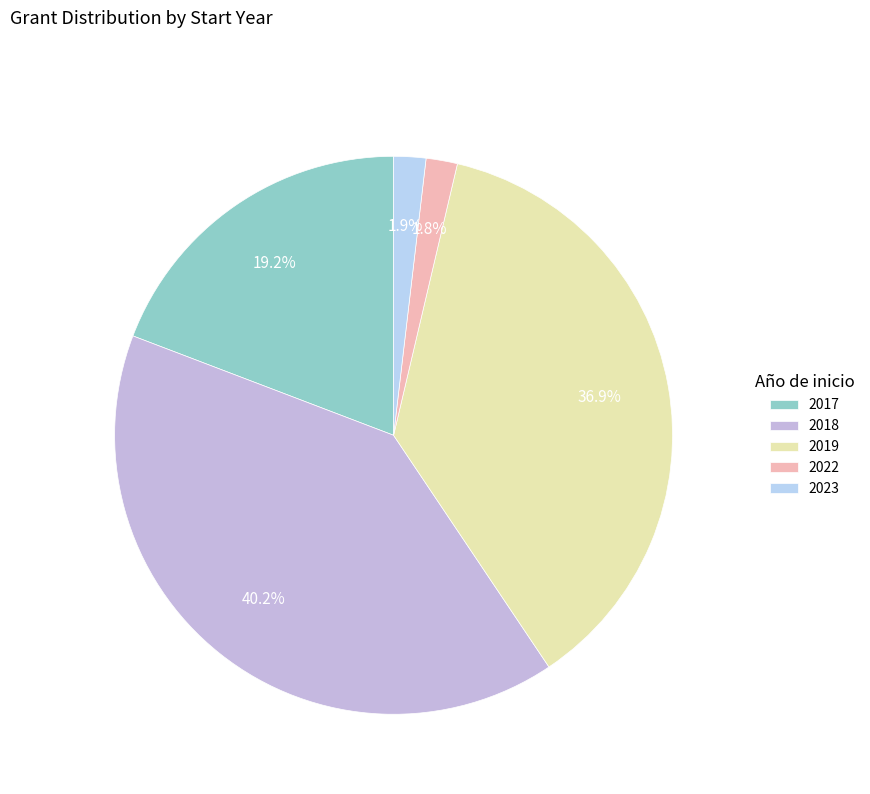

How many slices are in this pie chart?

5